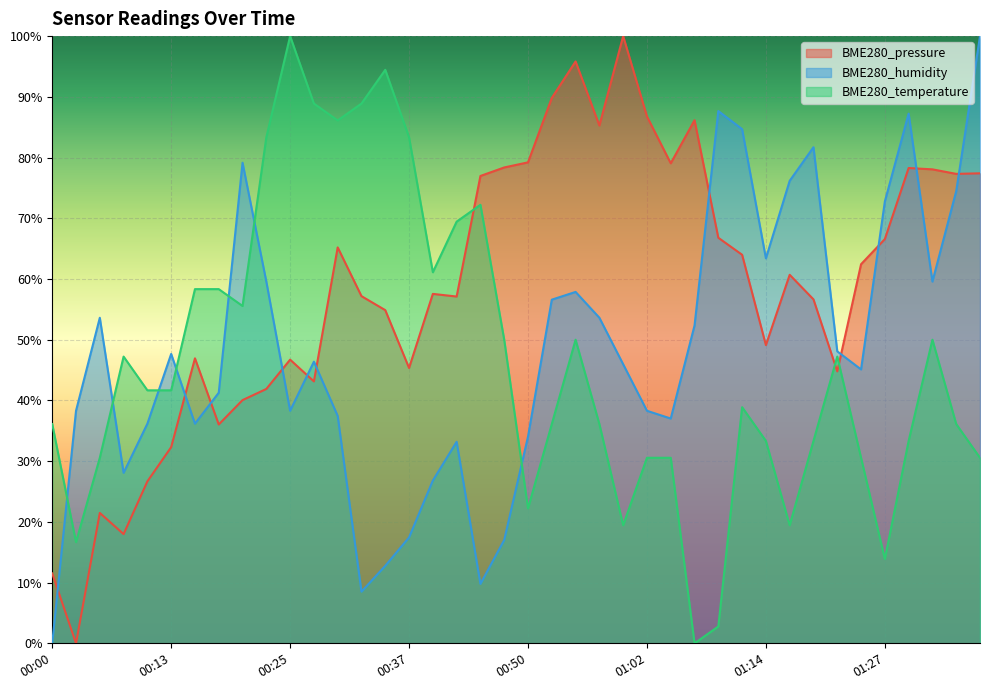

At which category is the sum across all series the highest?

01:37